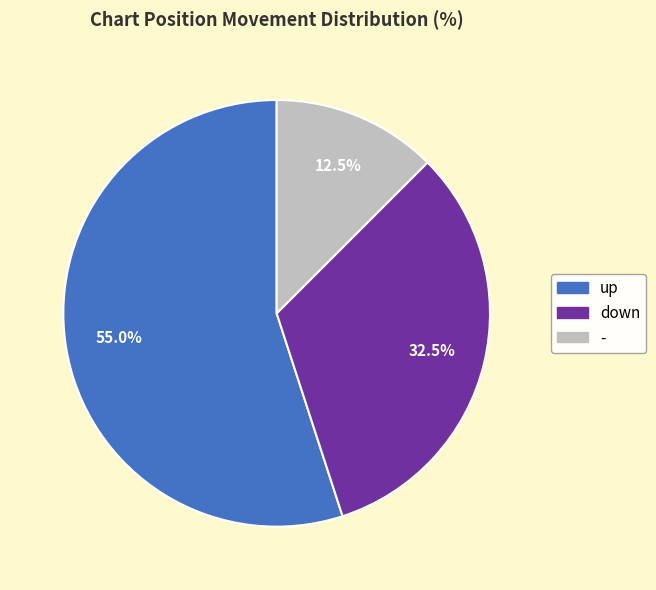

Is up the majority of the pie?

Yes